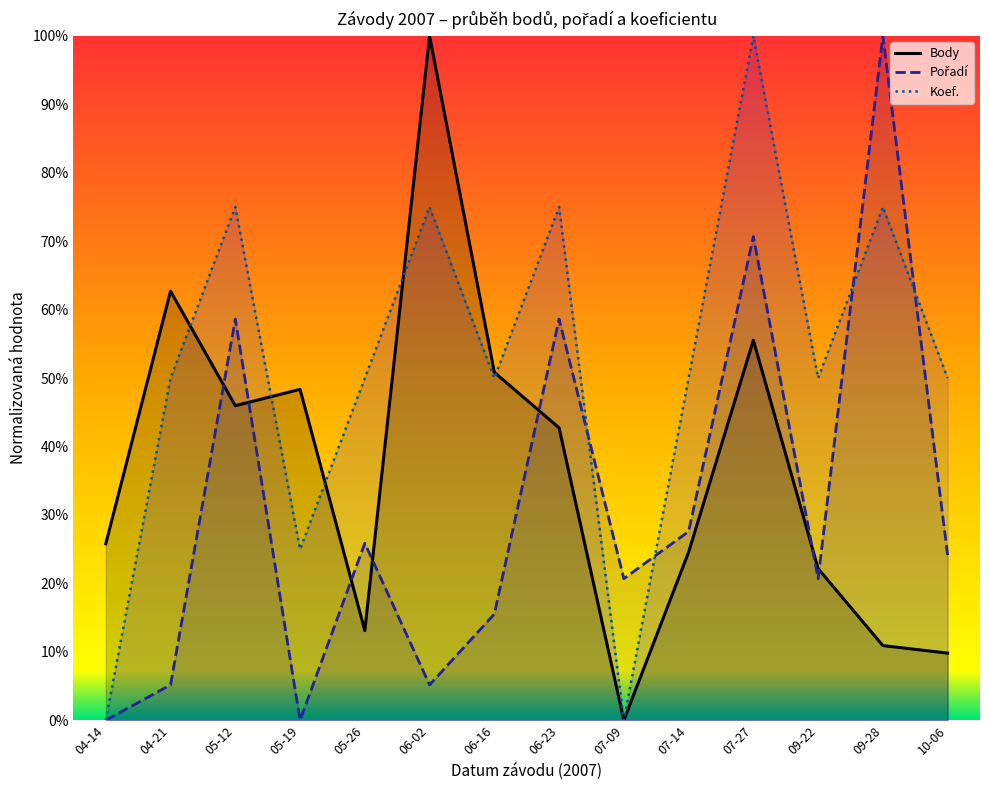

What is the sum of the Koef. values at 09-28 and 07-27?

175.0